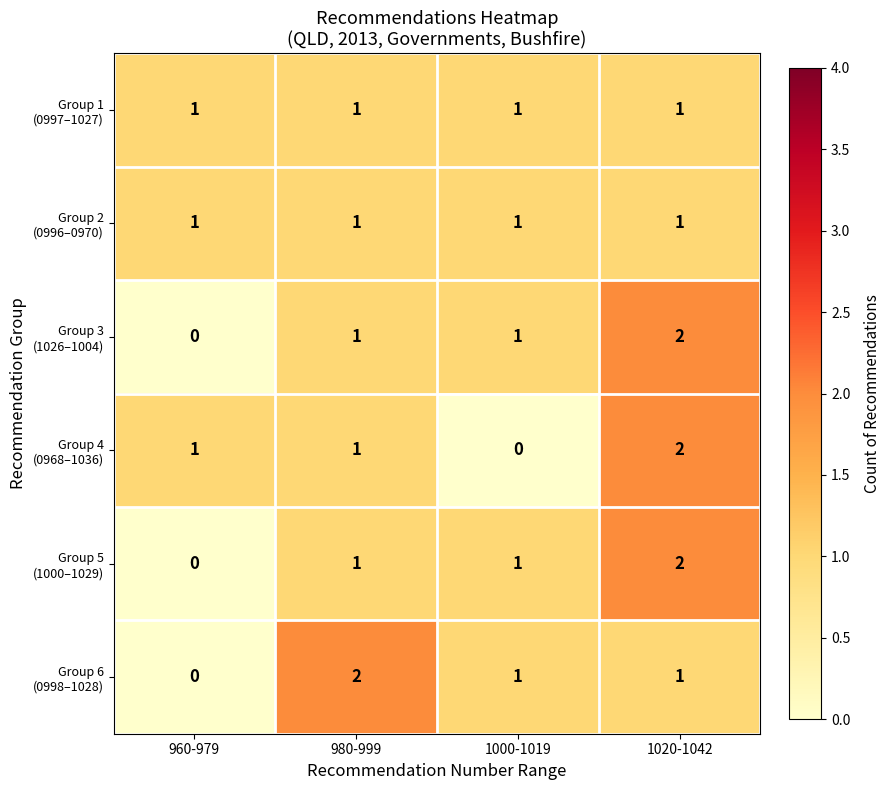

What is the total value across all series at 980-999?

7